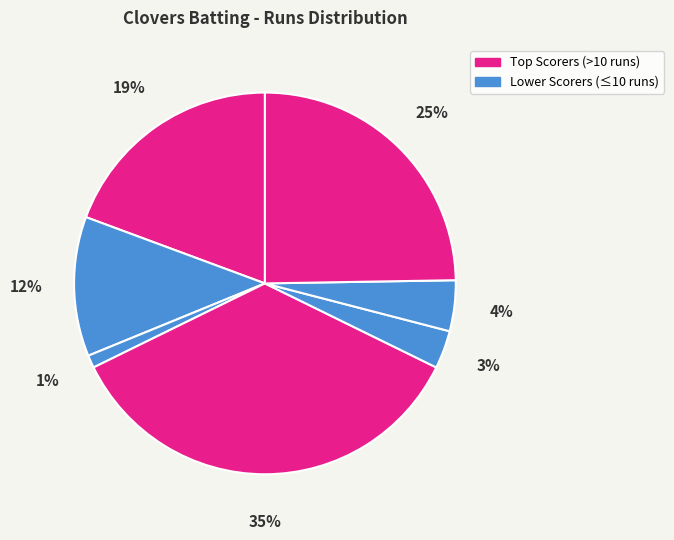

Count the number of slices in the pie.

7